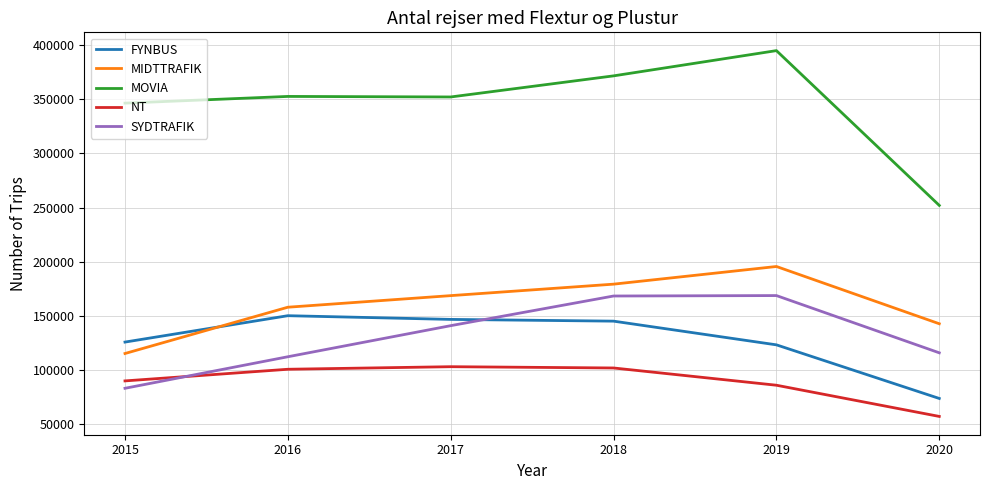

Which series changed the most between 2018 and 2020?

MOVIA